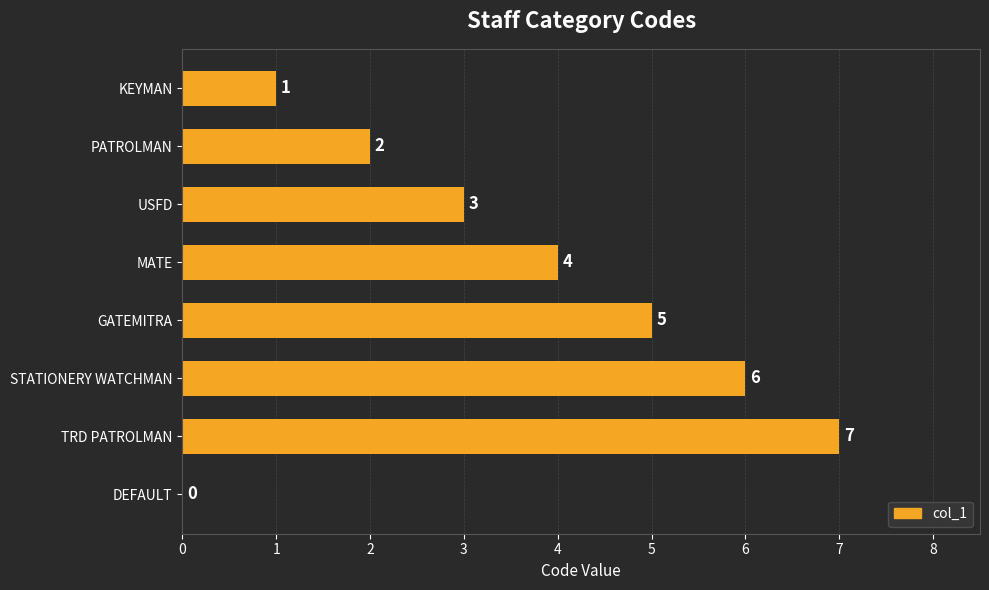

What is the sum of all values?

28